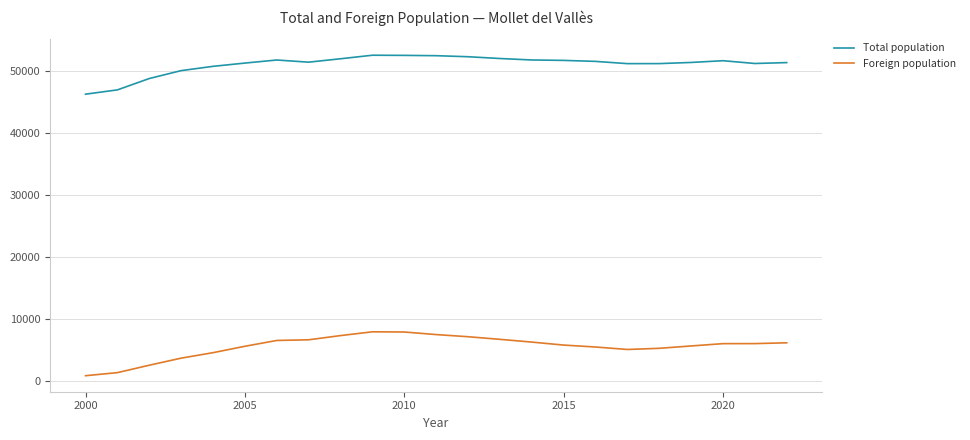

How many lines are shown in the chart?

2